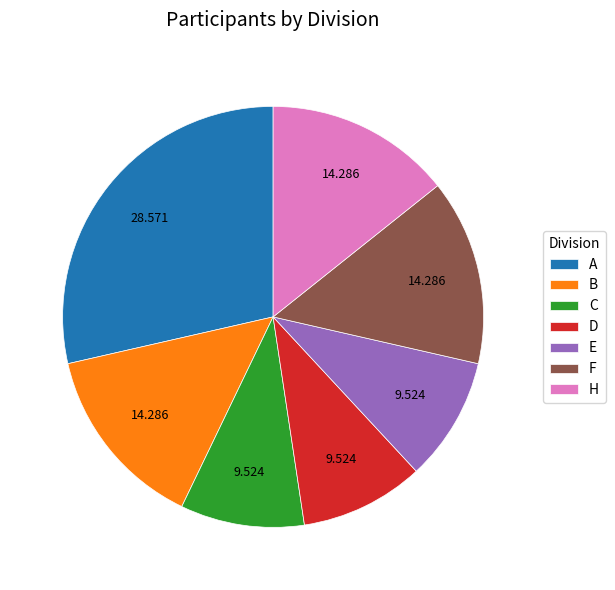

What is the largest slice in the pie chart?

A